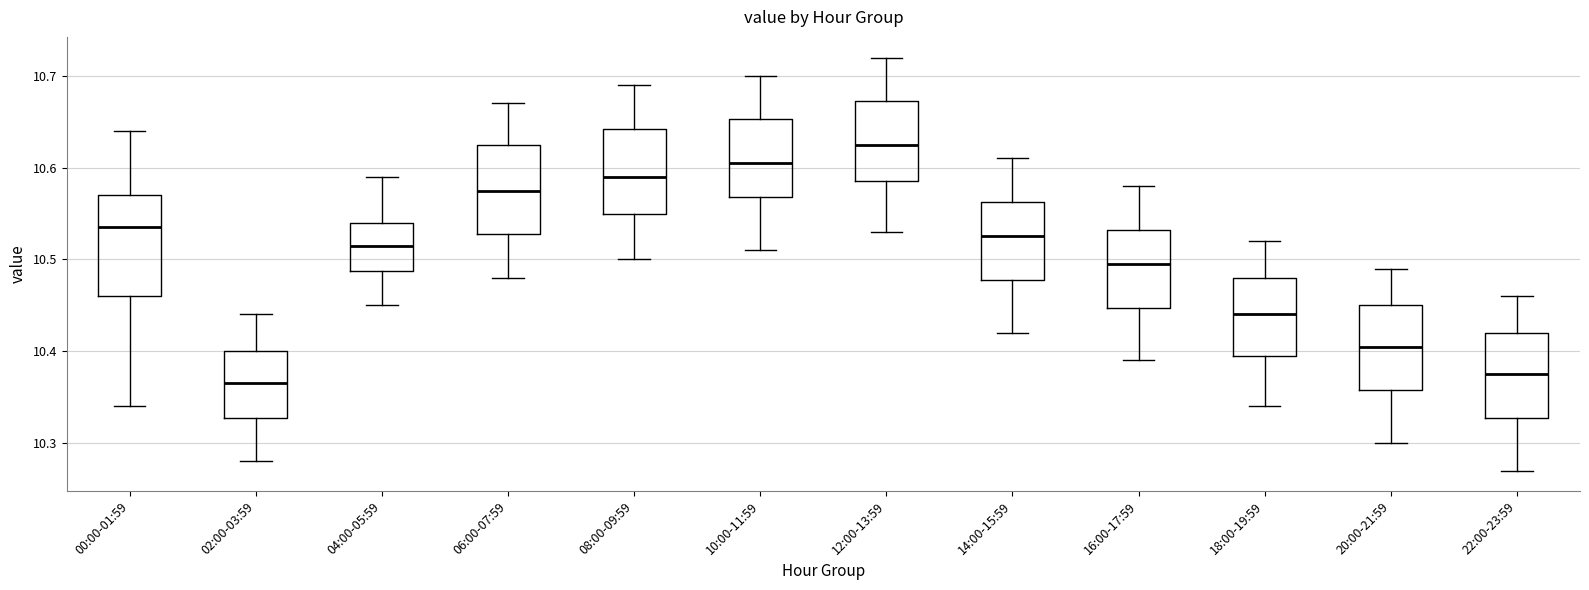

Which box's median line is the lowest?

02:00-03:59